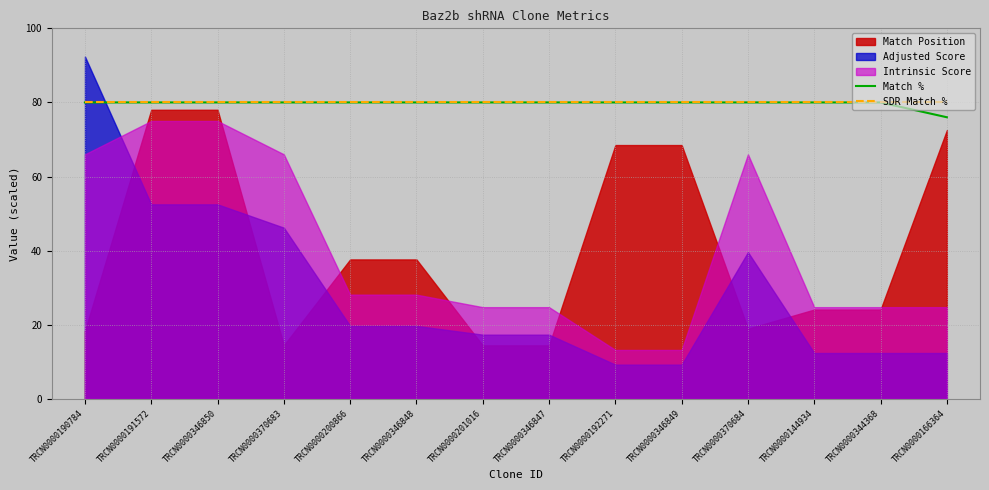

True or false: Match % has a value of 80 at TRCN0000346850.

True